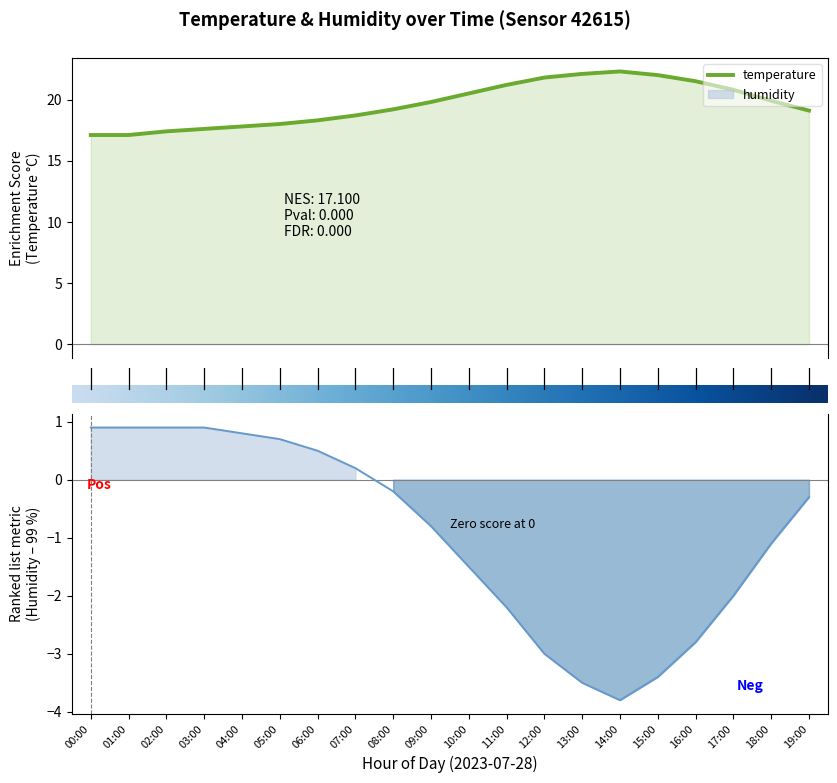

True or false: humidity and temperature intersect in this chart.

False